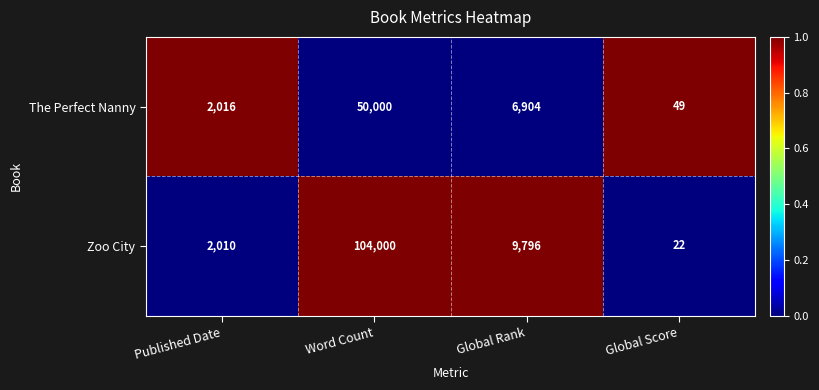

The Zoo City series shows 36 at Global Score. True or false?

False